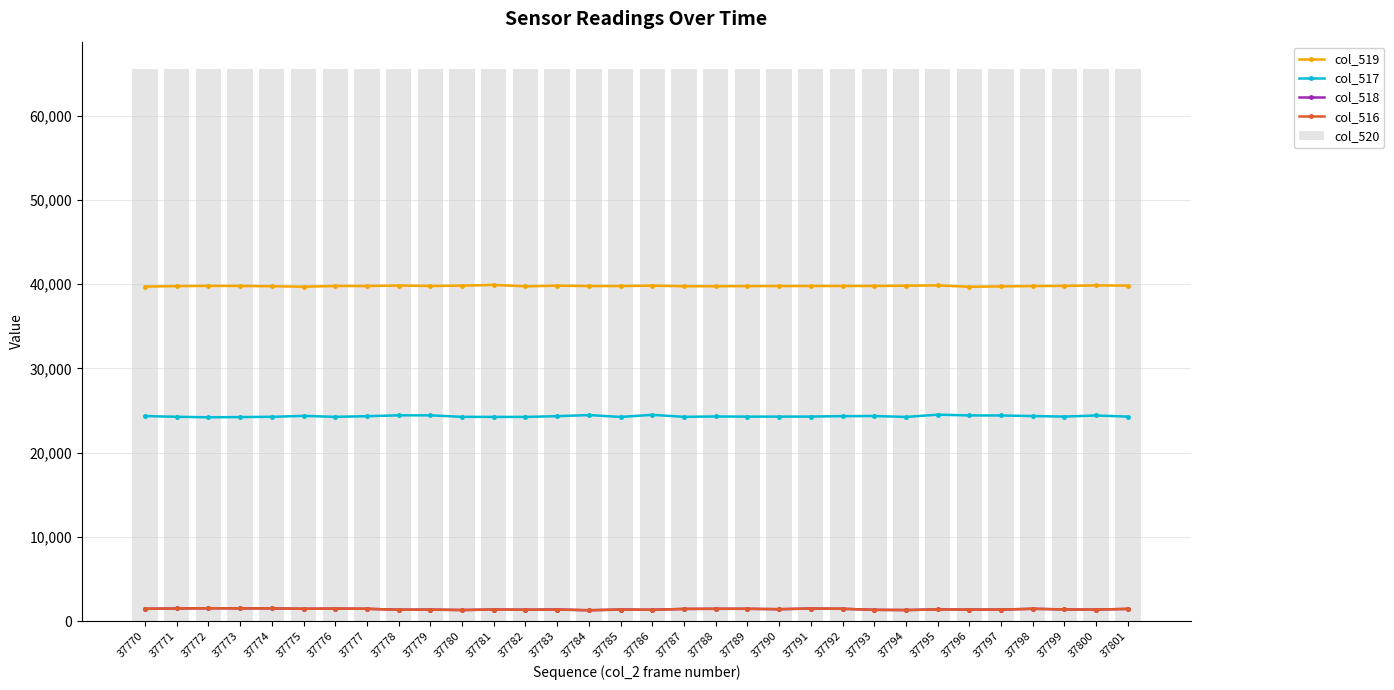

Reading left to right, what are all the values shown in this chart?

col_519: 39729	39779	39805	39799	39766	39710	39797	39792	39845	39801	39837	39922	39757	39830	39784	39788	39834	39765	39763	39782	39784	39791	39795	39798	39827	39865	39701	39746	39788	39806	39864	39837
col_517: 24346	24263	24203	24227	24261	24367	24257	24331	24432	24433	24257	24245	24246	24334	24465	24245	24493	24257	24300	24279	24282	24289	24336	24353	24245	24511	24425	24415	24346	24289	24415	24282
col_518: 1460	1493	1527	1509	1508	1458	1481	1459	1348	1359	1311	1371	1345	1371	1286	1368	1341	1441	1458	1458	1412	1489	1460	1334	1309	1382	1364	1366	1459	1382	1364	1447
col_516: 1460	1493	1526	1509	1507	1457	1480	1459	1345	1359	1311	1371	1344	1371	1286	1368	1341	1441	1458	1458	1411	1488	1459	1333	1309	1381	1363	1364	1459	1381	1364	1447
col_520: 65535	65535	65535	65535	65535	65535	65535	65535	65535	65535	65535	65535	65535	65535	65535	65535	65535	65535	65535	65535	65535	65535	65535	65535	65535	65535	65535	65535	65535	65535	65535	65535